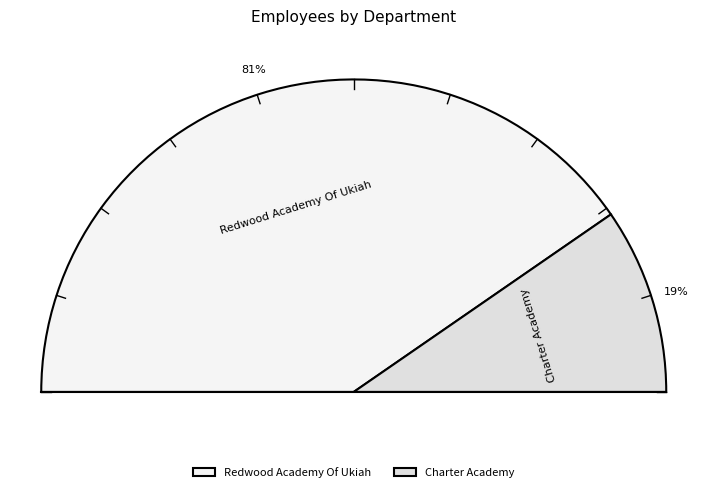

To the nearest percent, what is the combined percentage of Redwood Academy Of Ukiah and Charter Academy?

100%